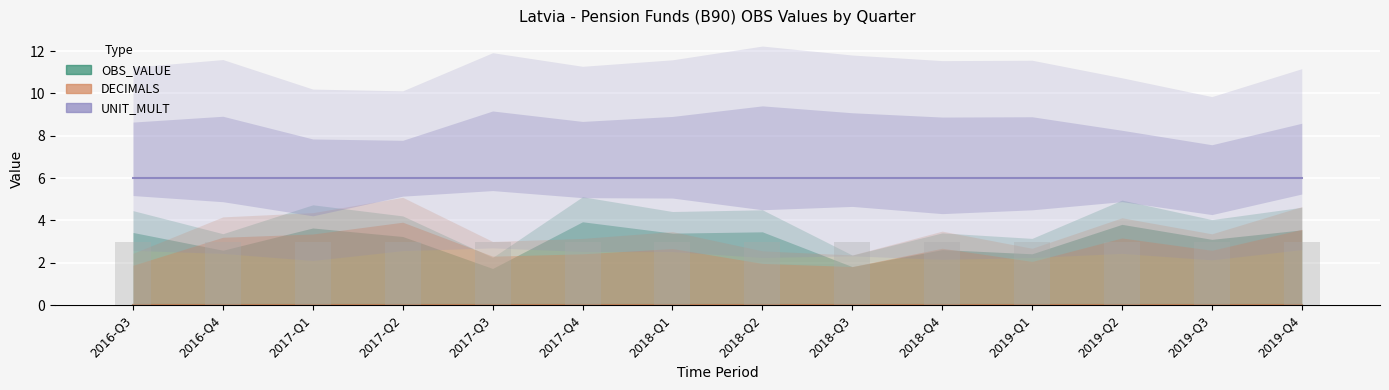

What is the difference between the highest and lowest values at 2019-Q3?

6